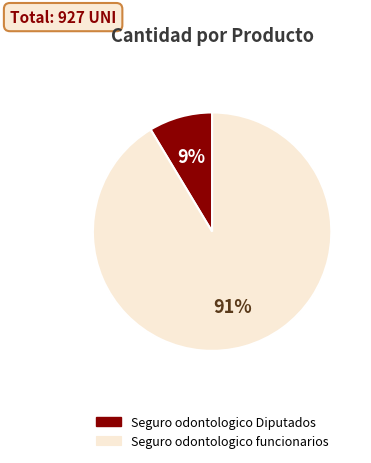

Is the sum of Seguro odontologico Diputados and Seguro odontologico funcionarios greater than half?

Yes